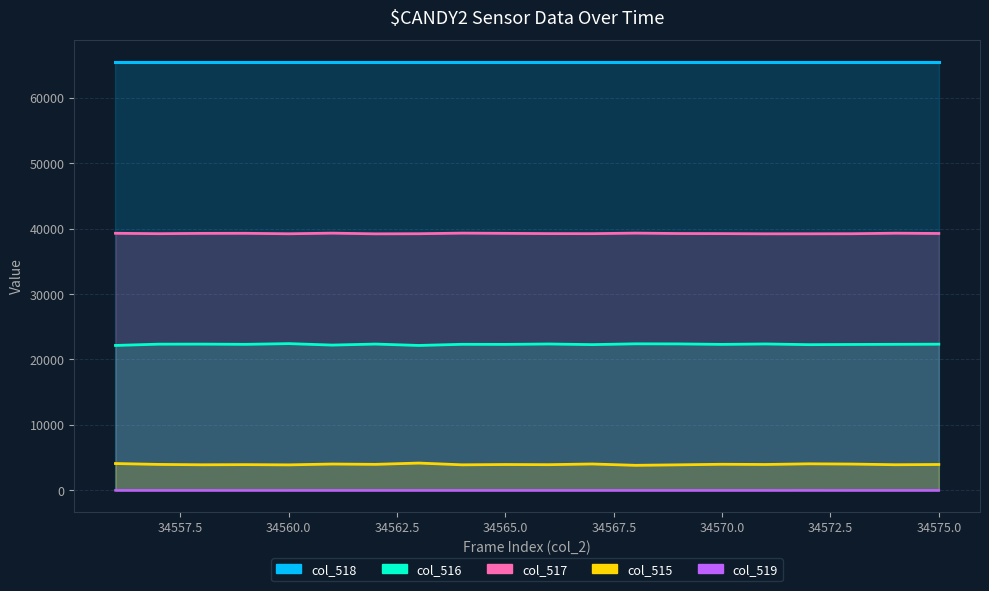

Rank the categories by col_517 value from lowest to highest.

34562, 34571, 34572, 34560, 34563, 34573, 34557, 34567, 34570, 34566, 34569, 34575, 34558, 34565, 34559, 34556, 34574, 34561, 34564, 34568